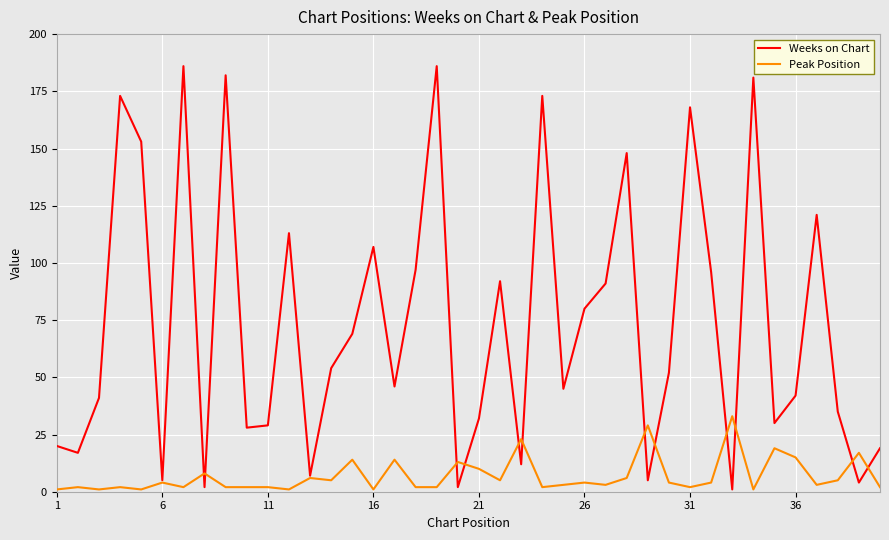

Rank the series by their maximum value, from lowest to highest.

Peak Position, Weeks on Chart